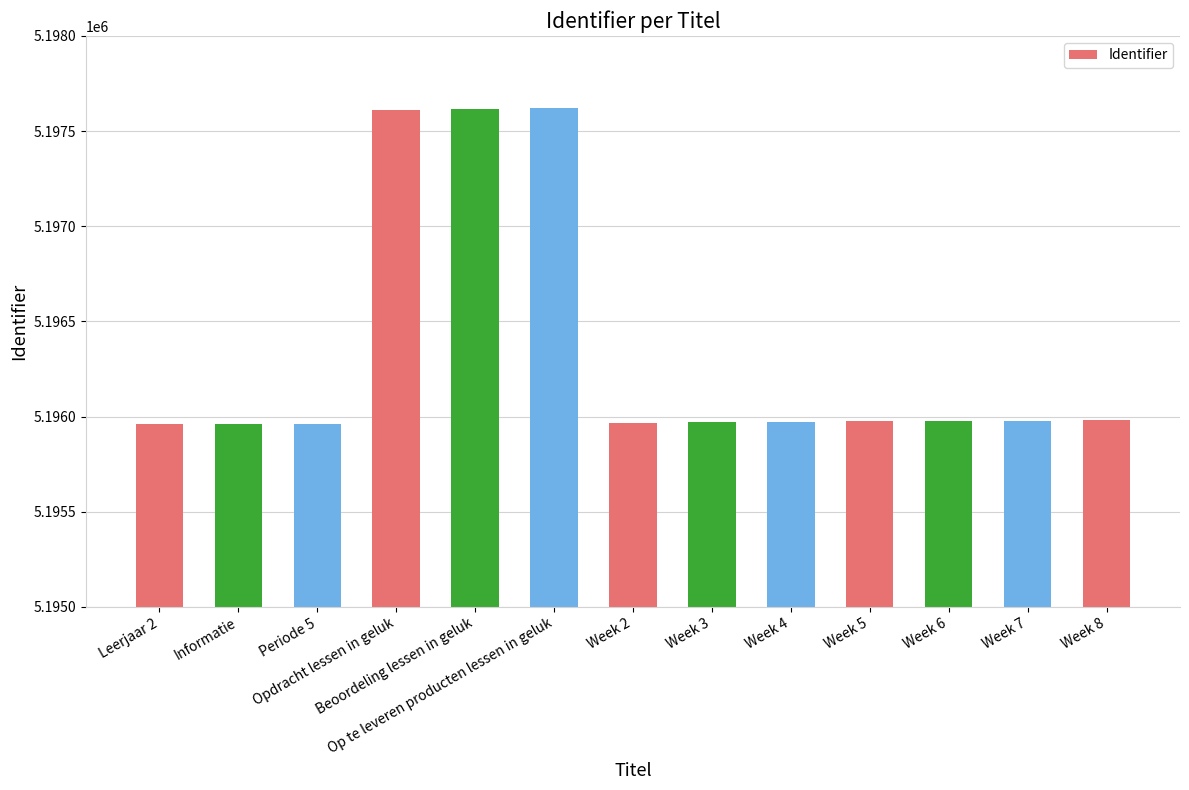

What is the difference between the maximum and minimum values?

1660